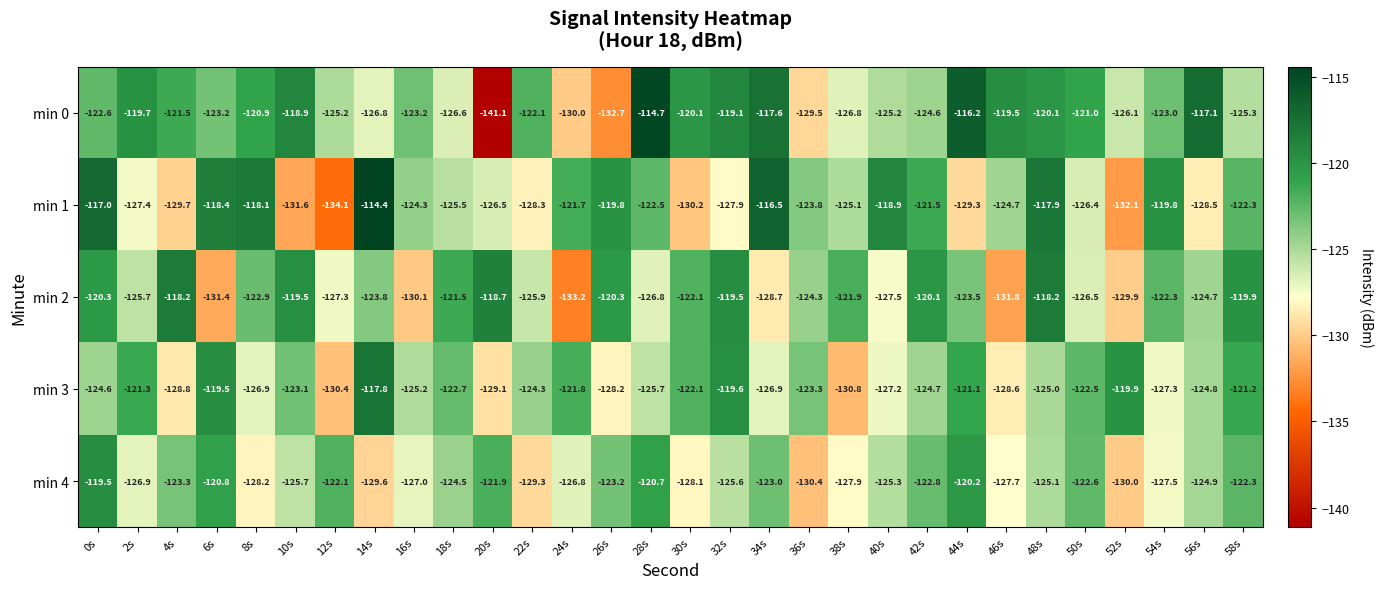

Where does the min 2 series first go above -123?

0s